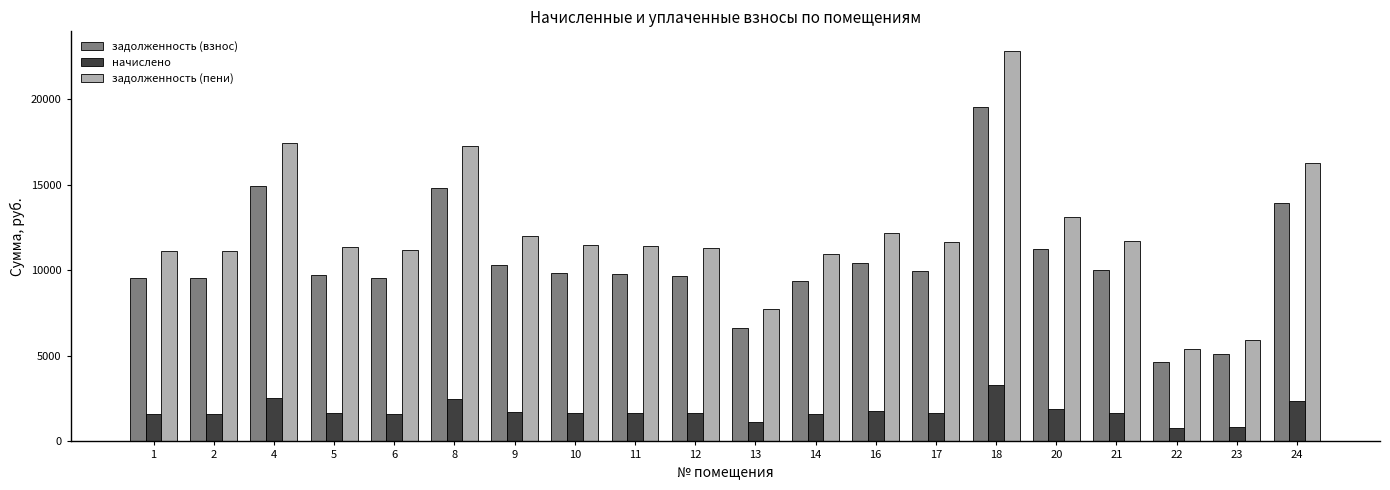

Is it true that задолженность (пени) equals 3559.7 at 14?

False